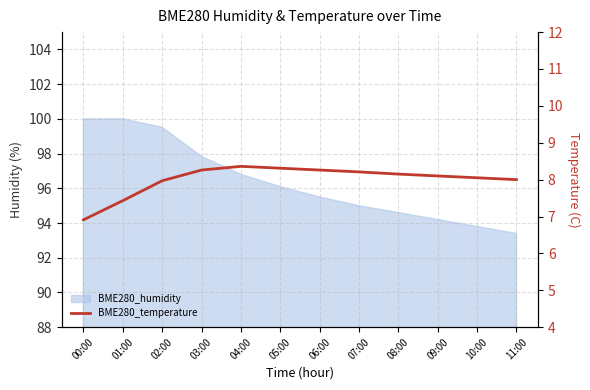

What position from the left is 04:00?

5